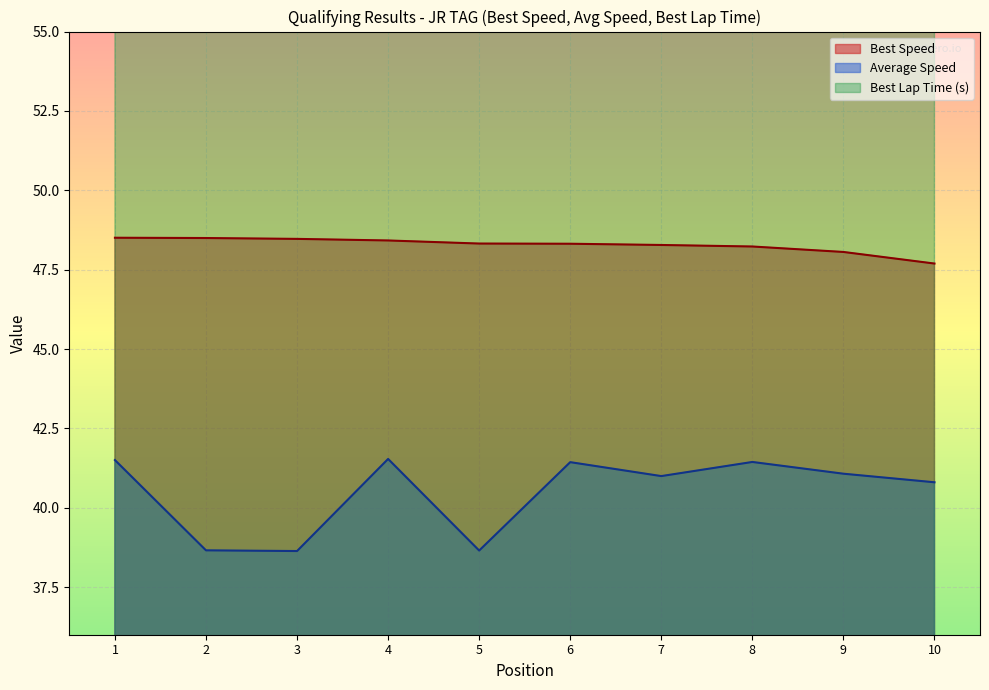

True or false: Best Lap time and Best Speed cross at least once.

False